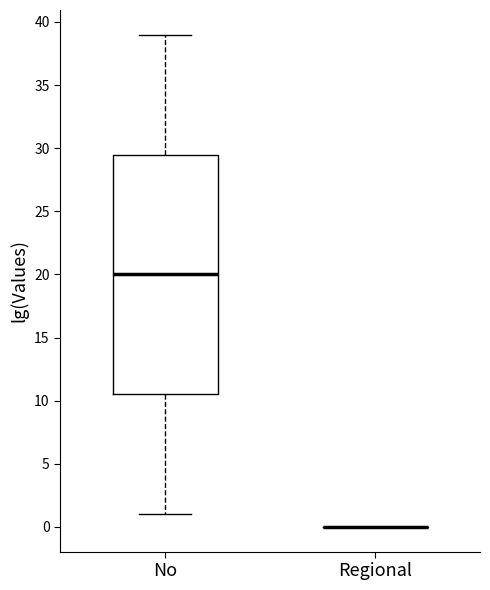

Comparing the boxes themselves (not the whiskers), which one is the tallest?

No